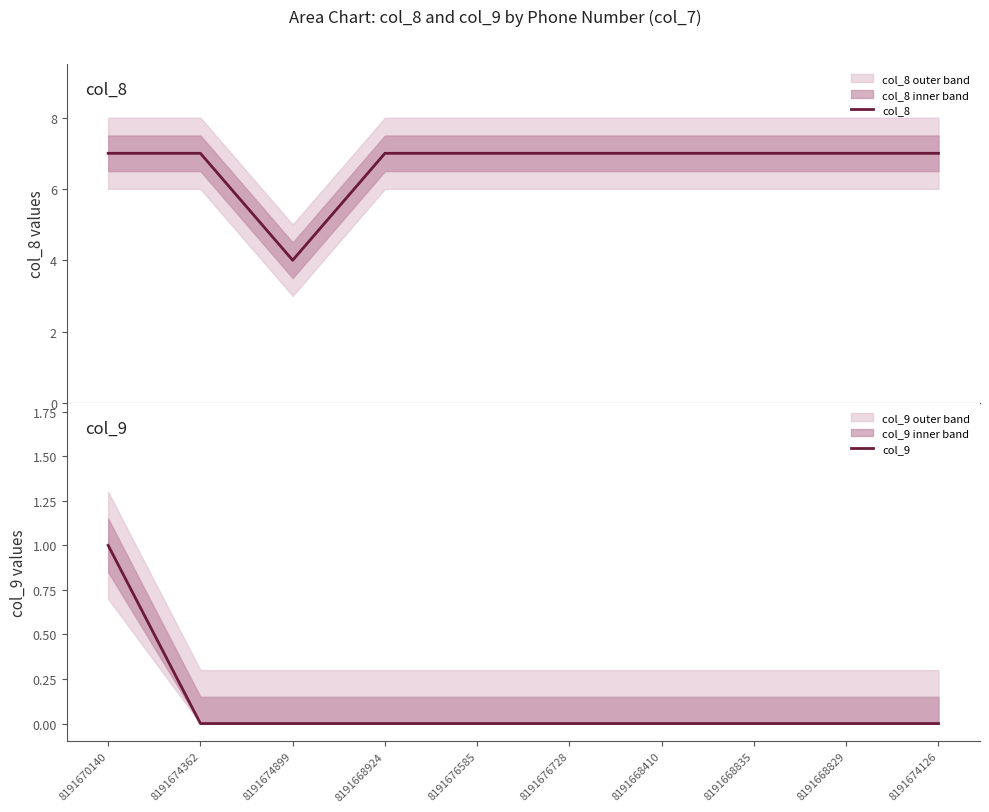

Rank the categories by col_8 value from highest to lowest.

8191670140, 8191674362, 8191668924, 8191676585, 8191676728, 8191668410, 8191668835, 8191668829, 8191674126, 8191674899